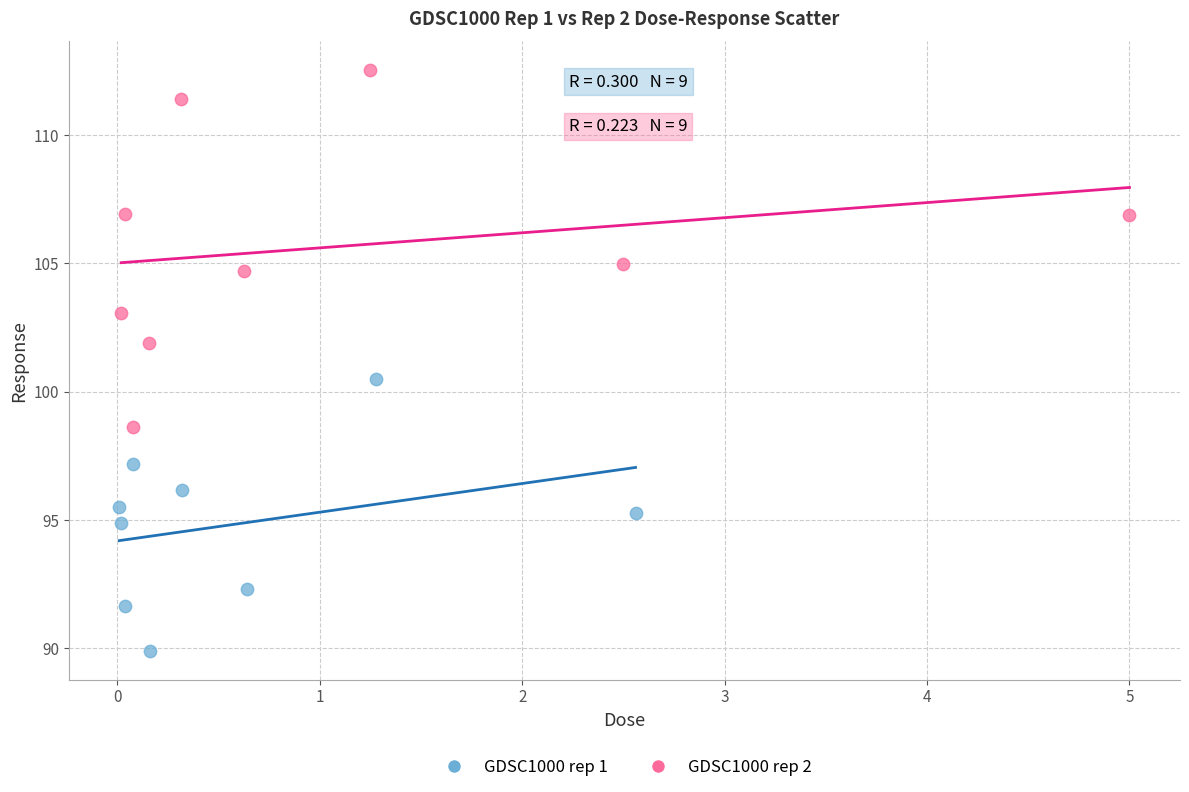

What are all the series names shown in the legend?

GDSC1000 rep 1, GDSC1000 rep 2